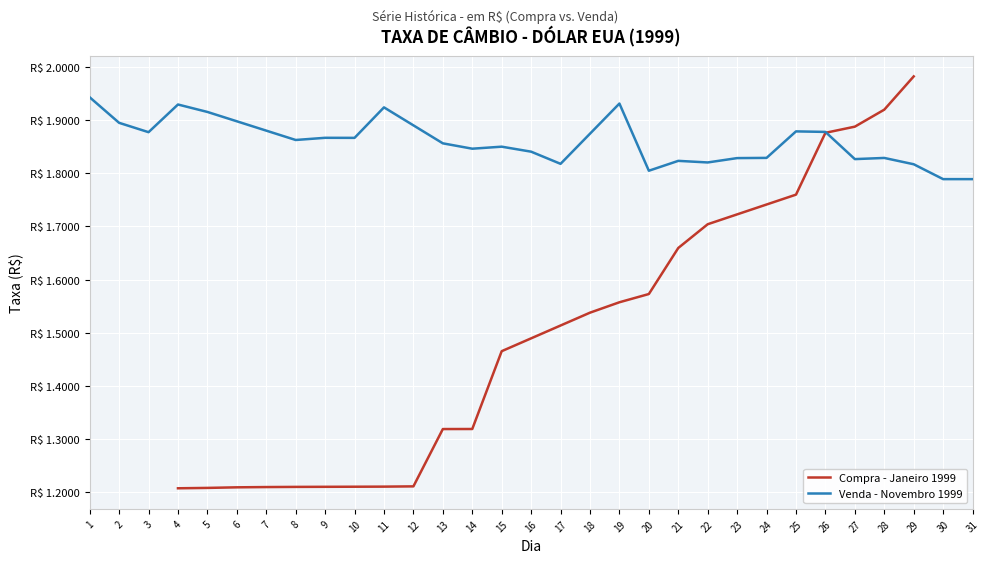

What is the average value?

1.5